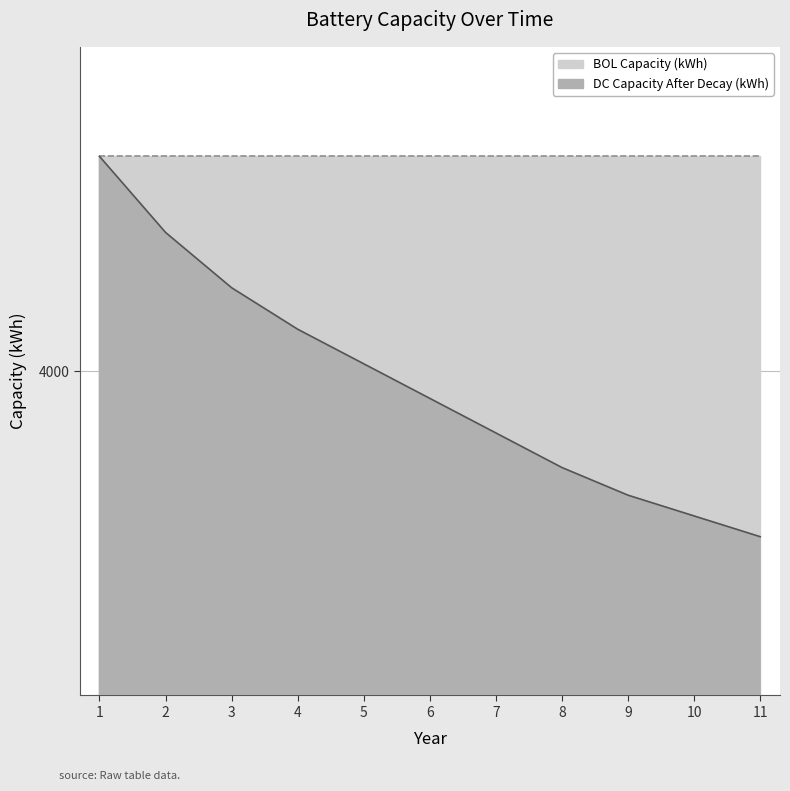

What is the difference between the maximum and second lowest values?

443.6